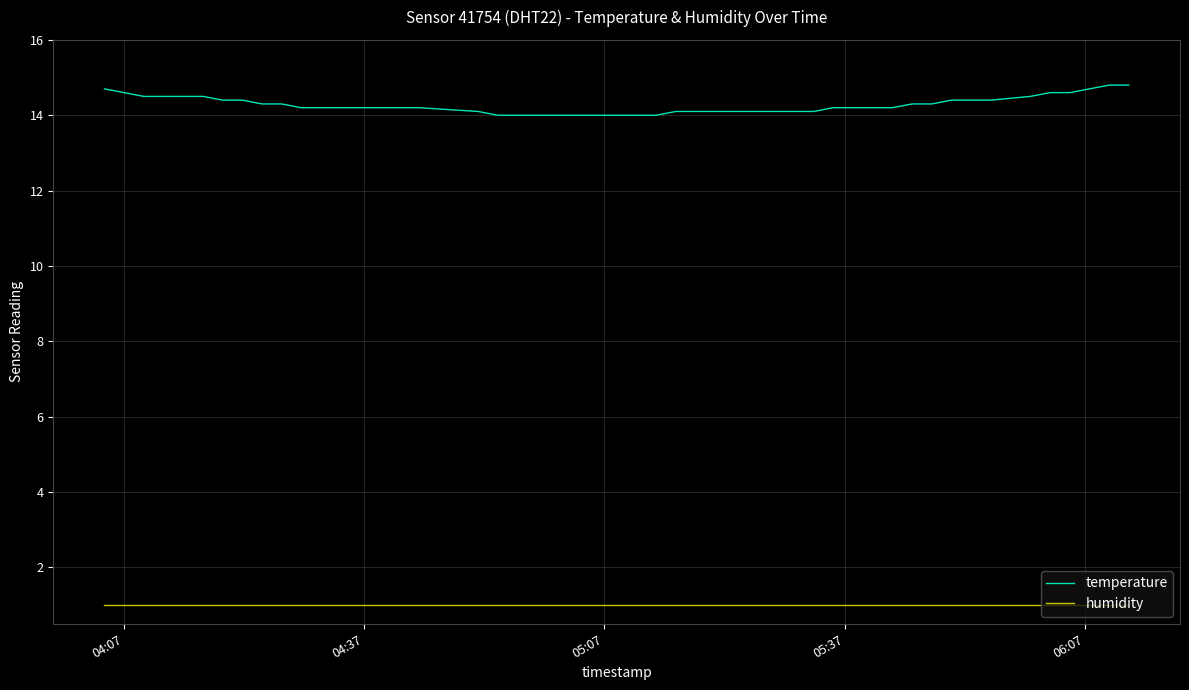

At how many categories does at least one series exceed 9?

40